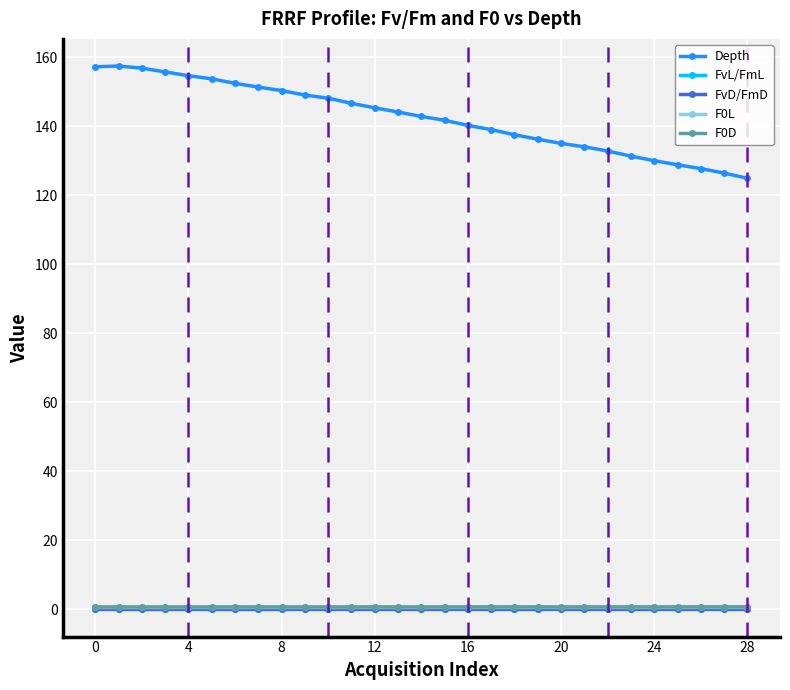

What is the value of the F0D point at the 24th from the left?

0.8